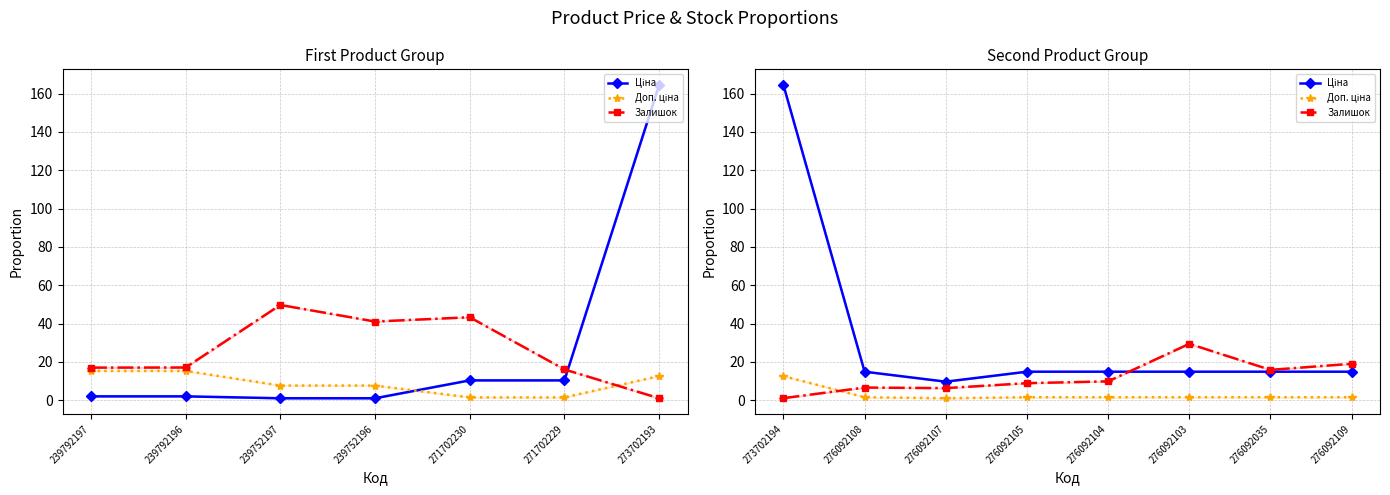

What is the value of the Ціна point at the 7th from the left?

14.9